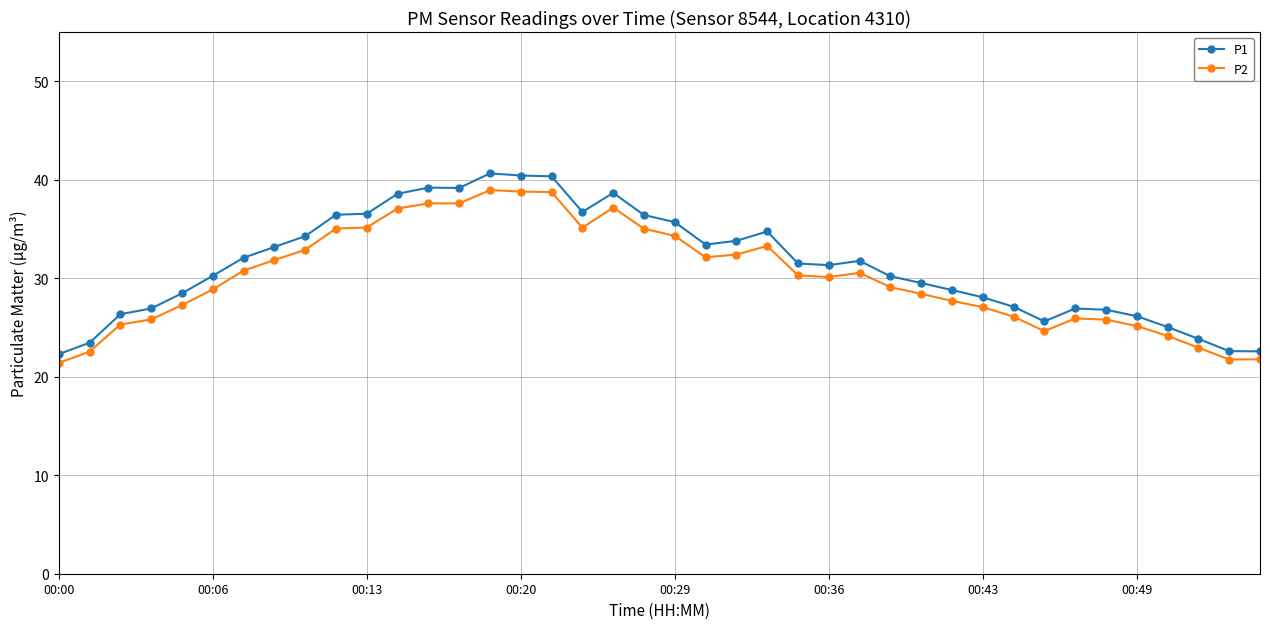

What is the smallest value displayed?

21.4